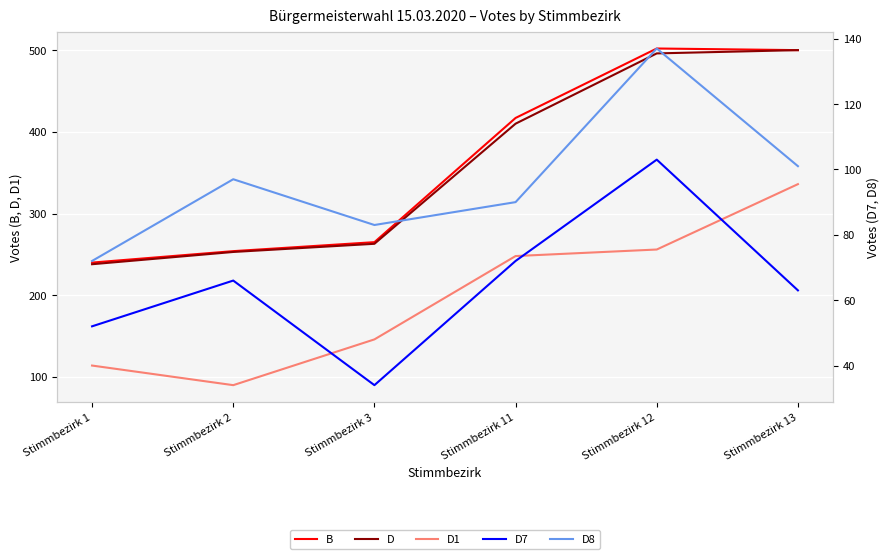

The D7 series shows 49 at Stimmbezirk 3. True or false?

False